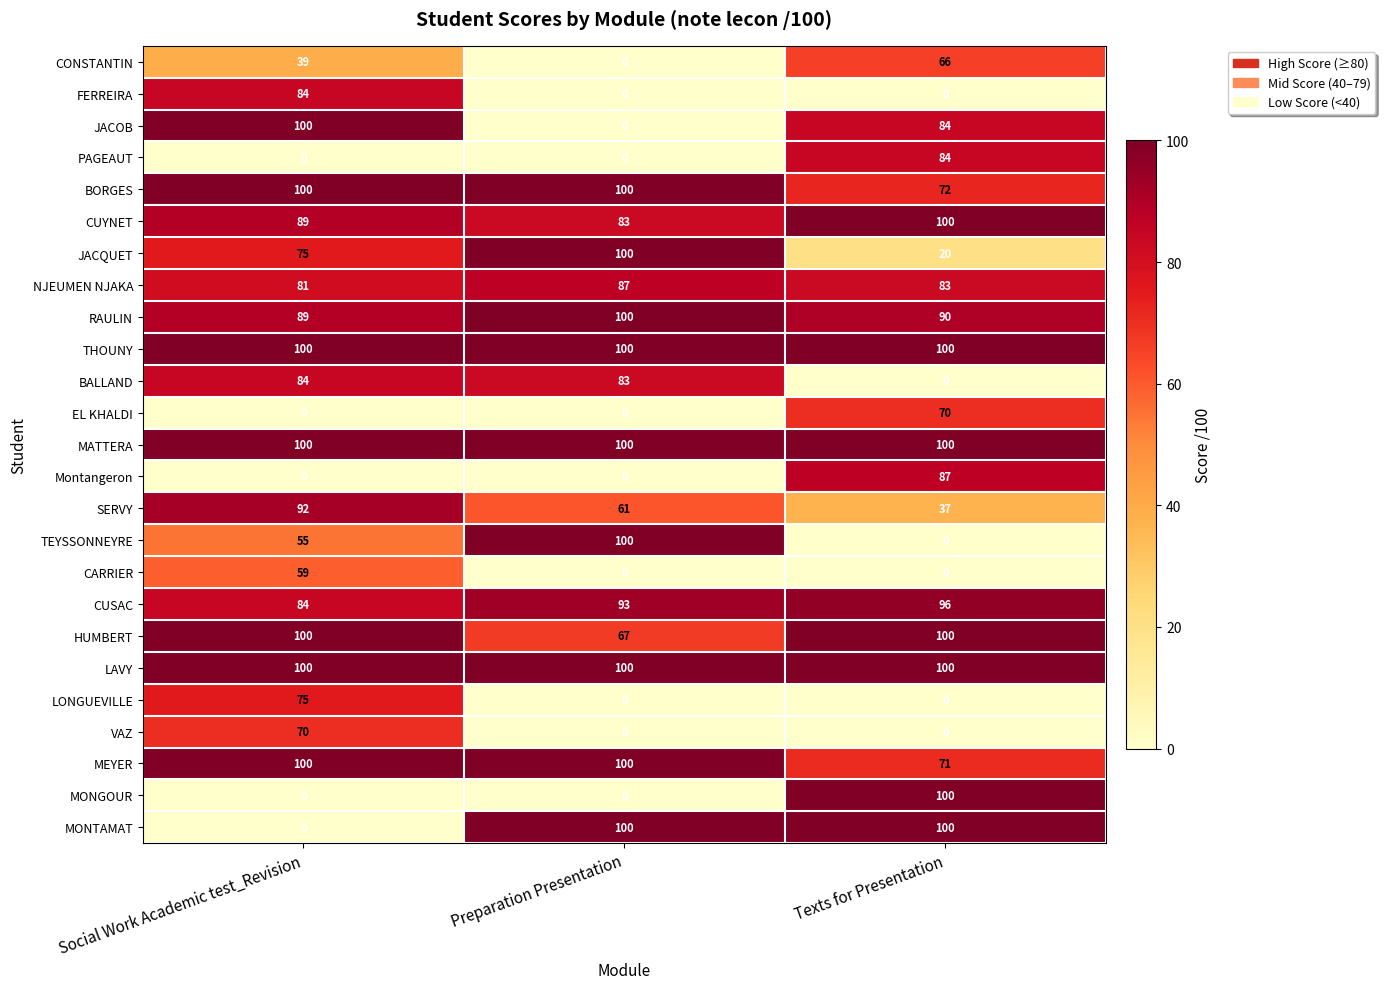

What is the maximum value shown in the chart?

100